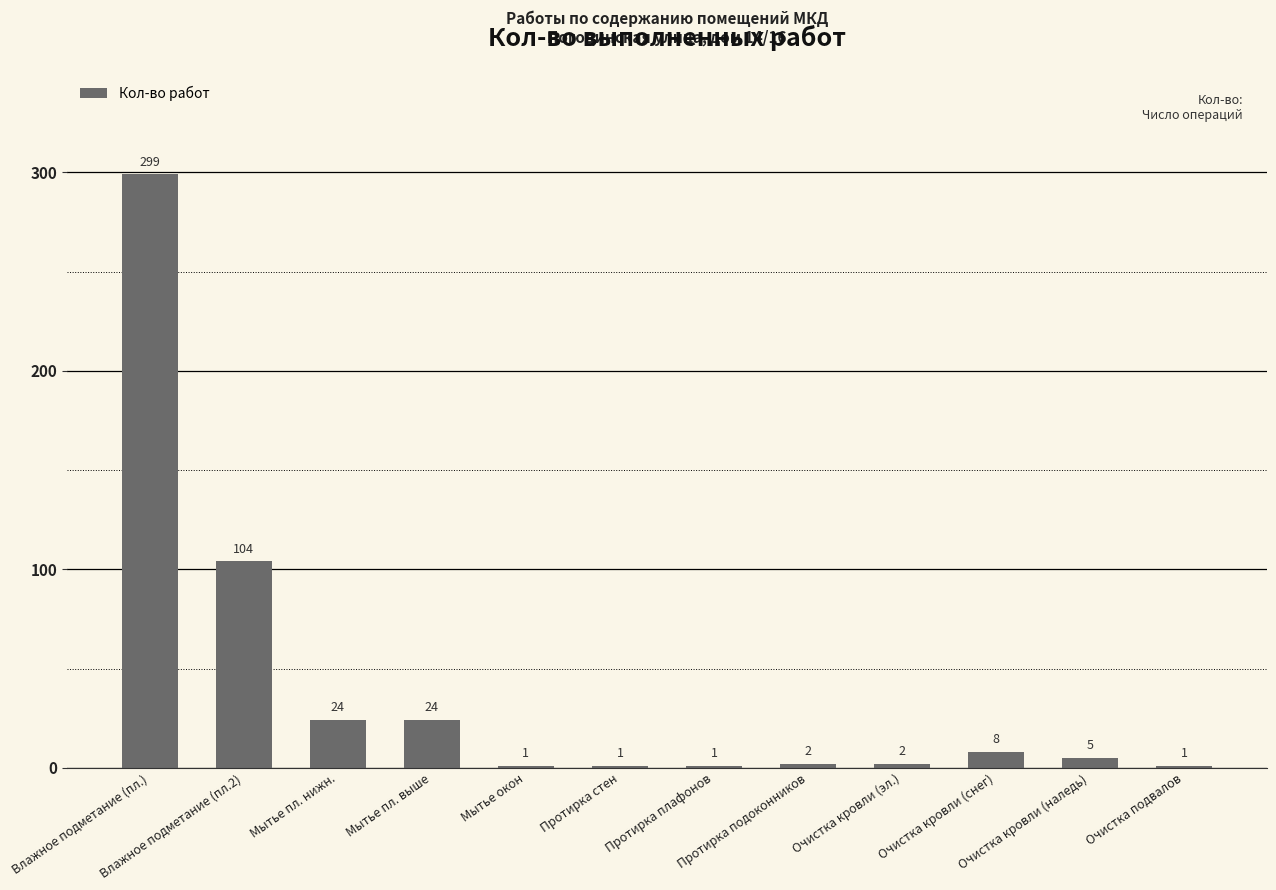

What is the average value?

39